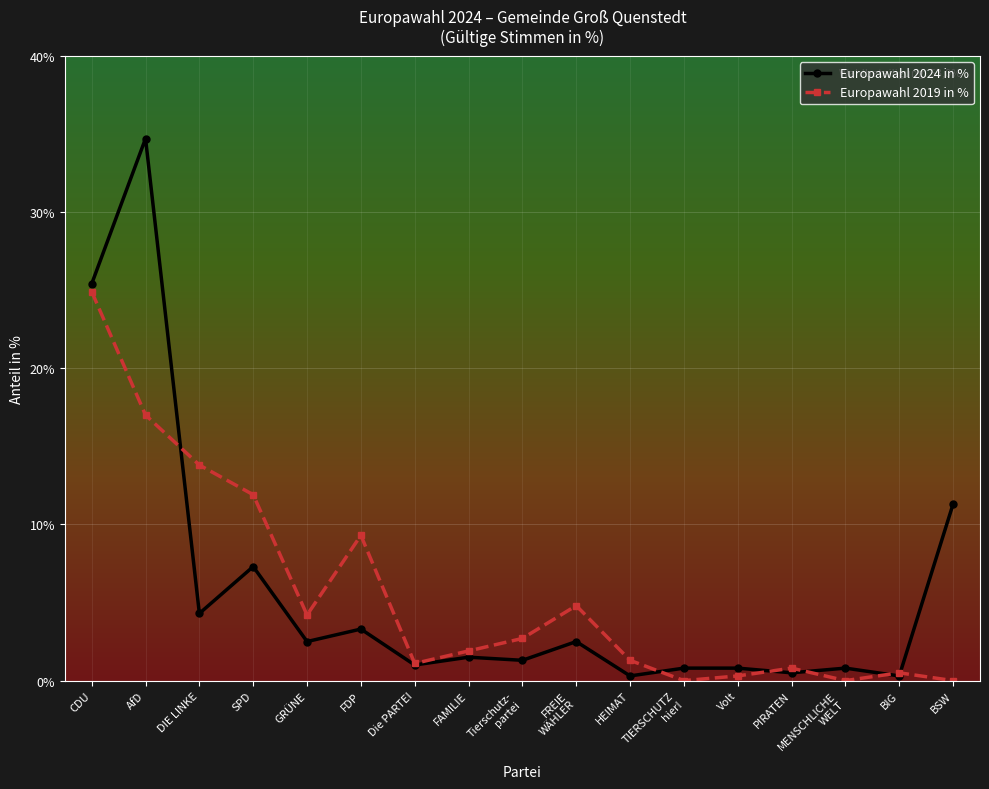

Which label corresponds to the largest value in the chart?

AfD